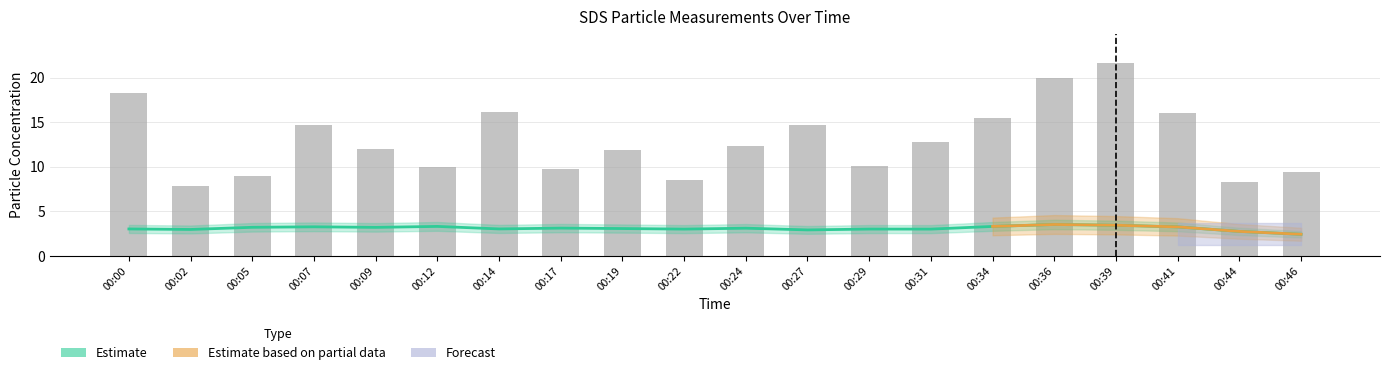

The chart shows a value of 16.1 at 00:14. True or false?

True